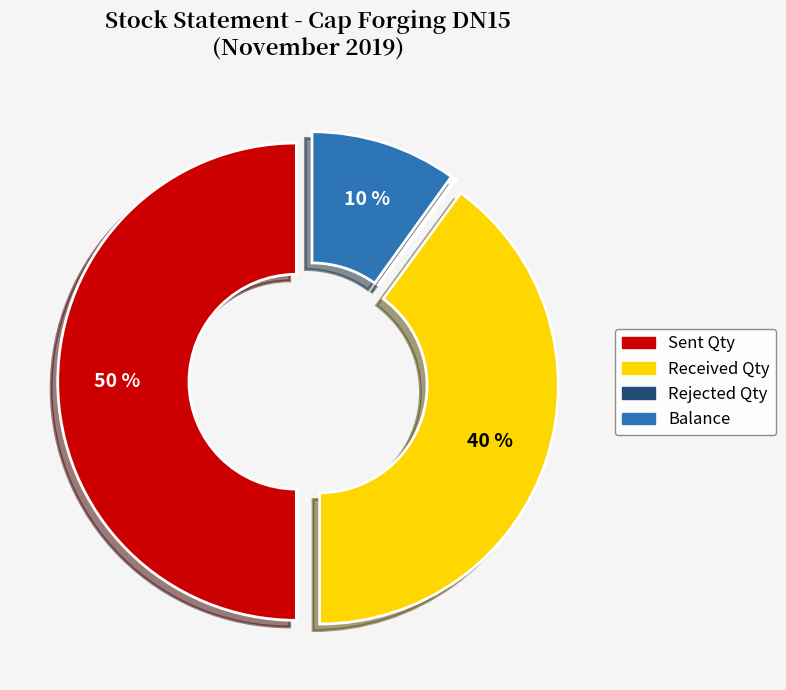

To the nearest percent, what is the difference between the Received Qty and Sent Qty slice percentages?

10%